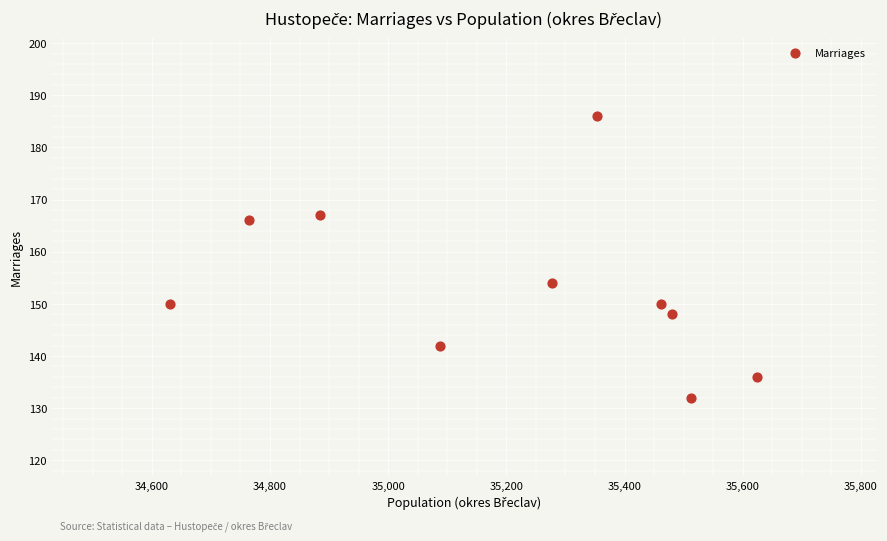

What Y value in the scatter plot is closest to 159?

154